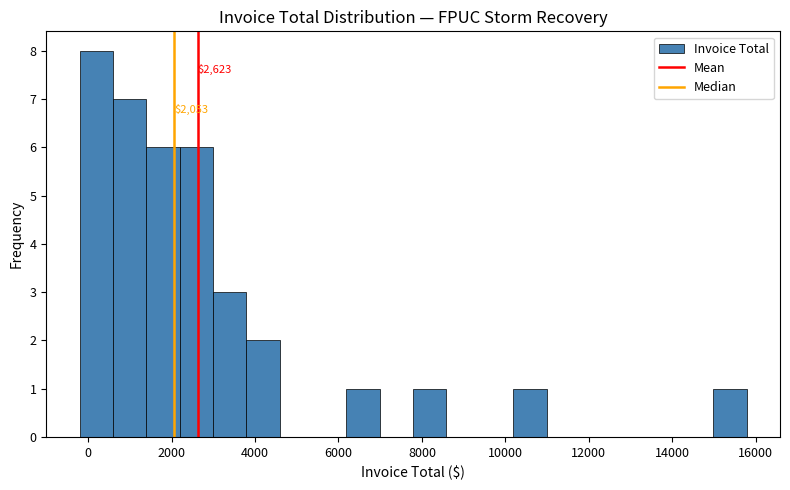

Around what value on the x-axis is the tallest bar? Give the approximate position of its centre, as read against the axis.

200